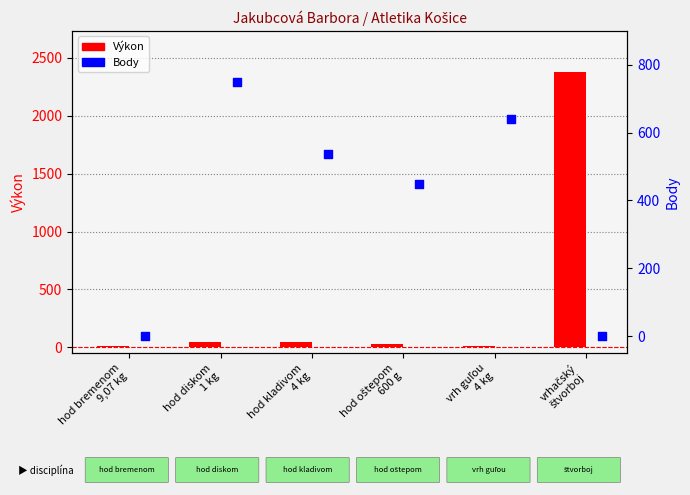

Which series has the largest Y range (max minus min)?

Výkon